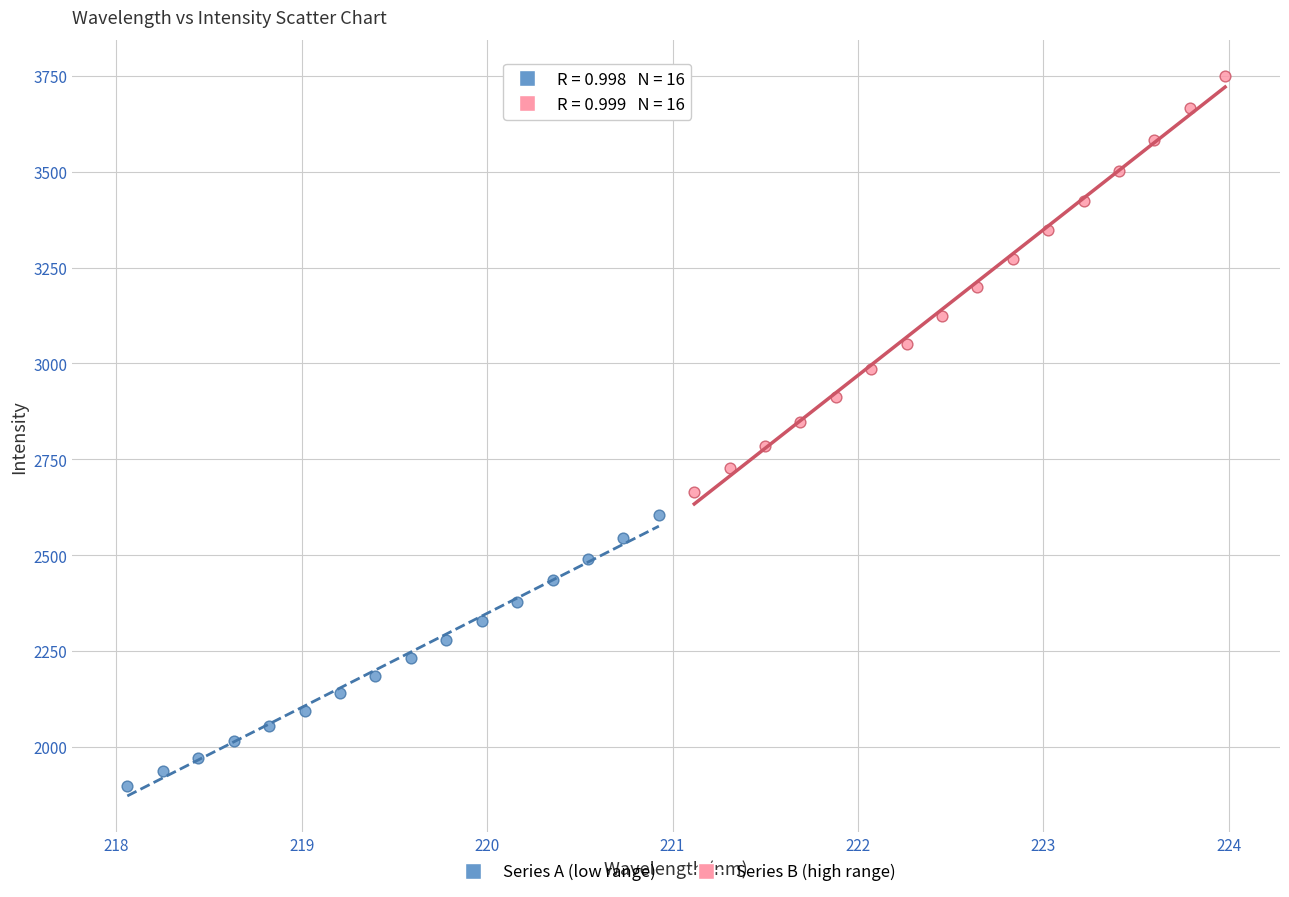

Which series reaches the maximum Y coordinate?

Series B (high range)